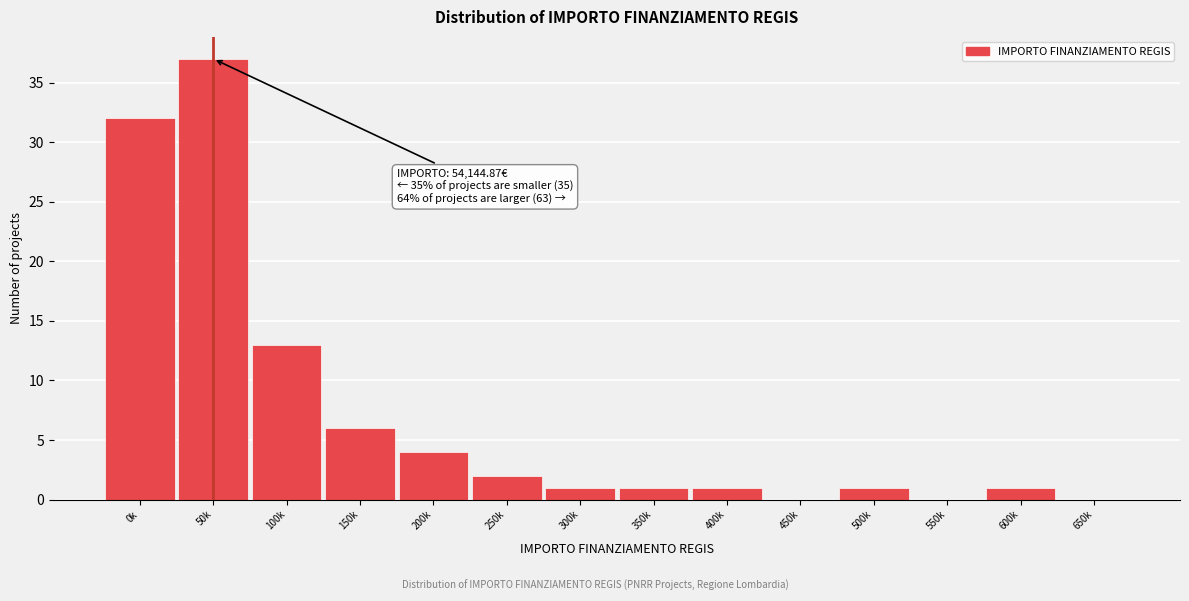

Reading left to right, extract all data points from this chart.

0k=32	50k=37	100k=13	150k=6	200k=4	250k=2	300k=1	350k=1	400k=1	450k=0	500k=1	550k=0	600k=1	650k=0